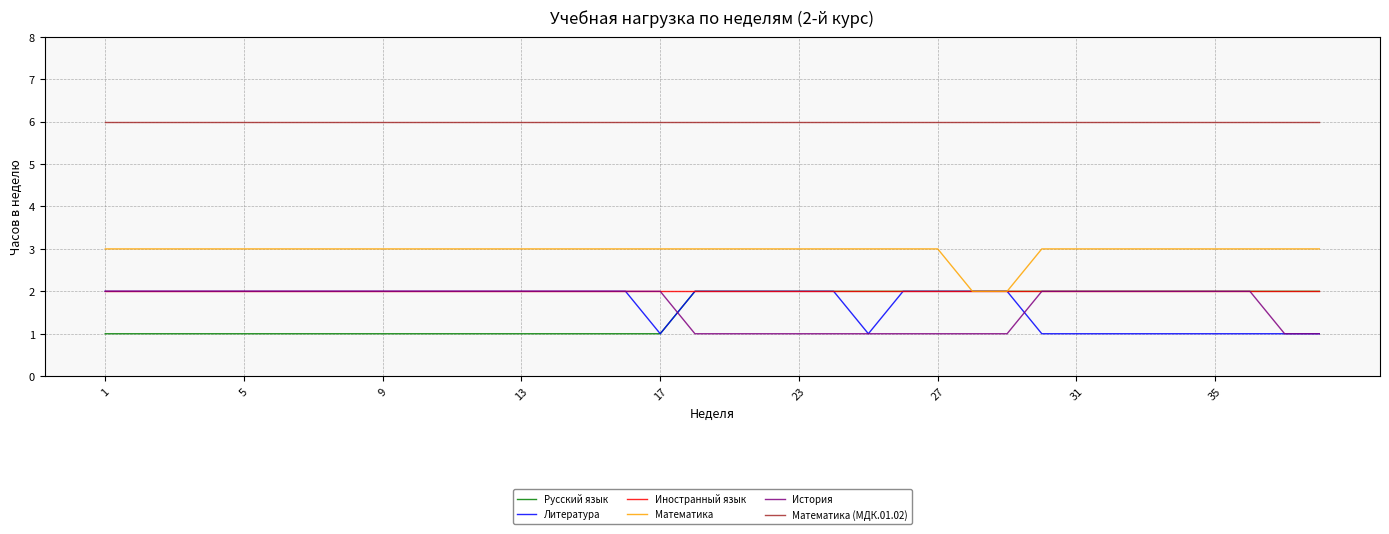

True or false: Математика and История cross at least once.

False